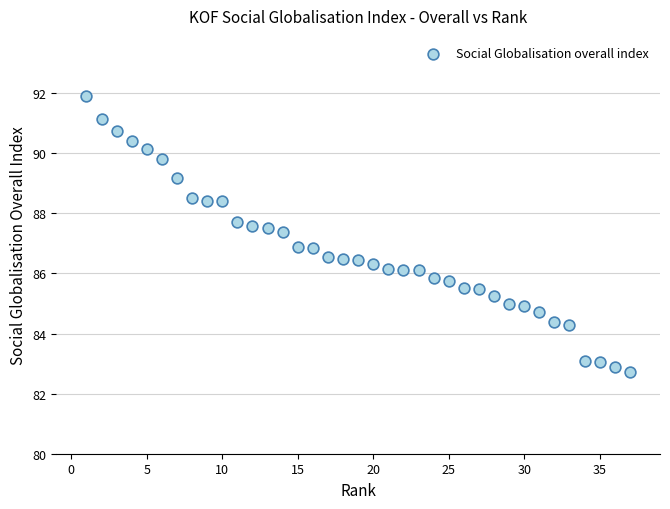

What is the range of Y values (max minus min)?

9.2